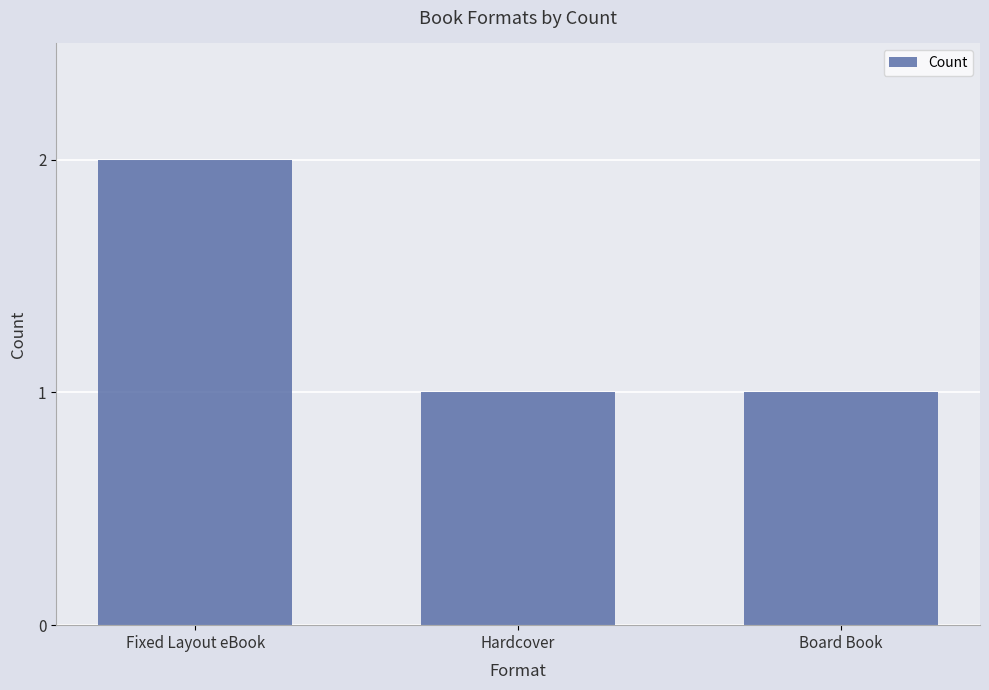

What is the average value?

1